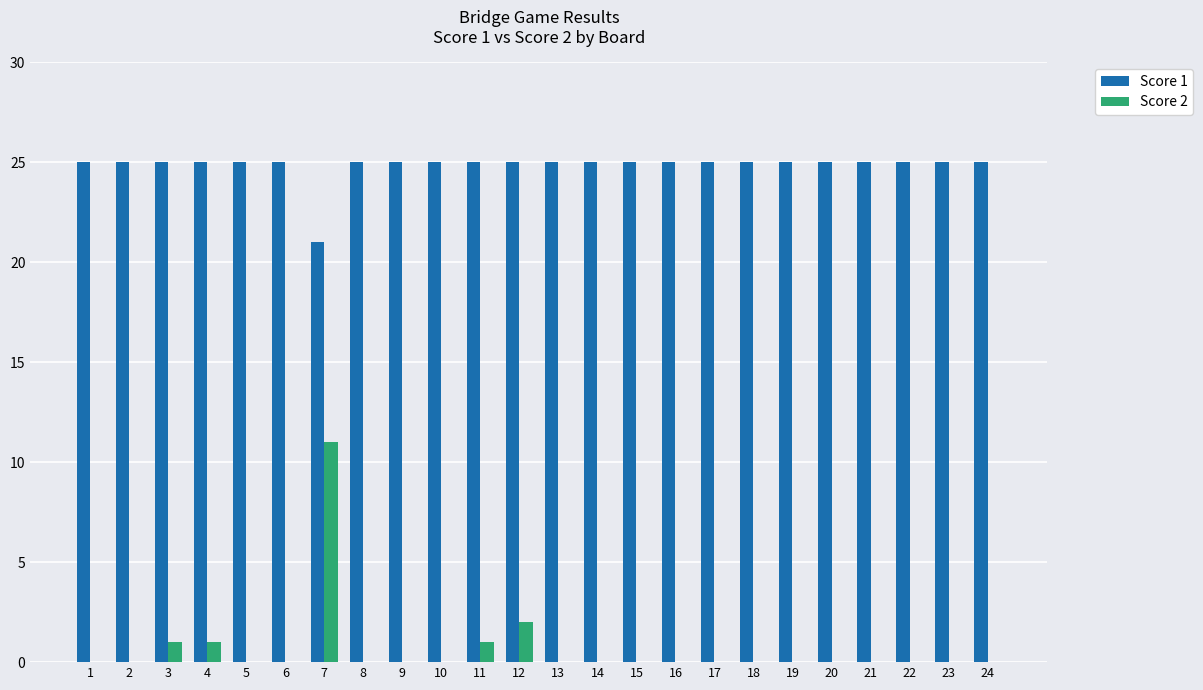

Reading left to right, list all the values displayed in this chart.

Score 1: 1=25	2=25	3=25	4=25	5=25	6=25	7=21	8=25	9=25	10=25	11=25	12=25	13=25	14=25	15=25	16=25	17=25	18=25	19=25	20=25	21=25	22=25	23=25	24=25
Score 2: 1=0	2=0	3=1	4=1	5=0	6=0	7=11	8=0	9=0	10=0	11=1	12=2	13=0	14=0	15=0	16=0	17=0	18=0	19=0	20=0	21=0	22=0	23=0	24=0